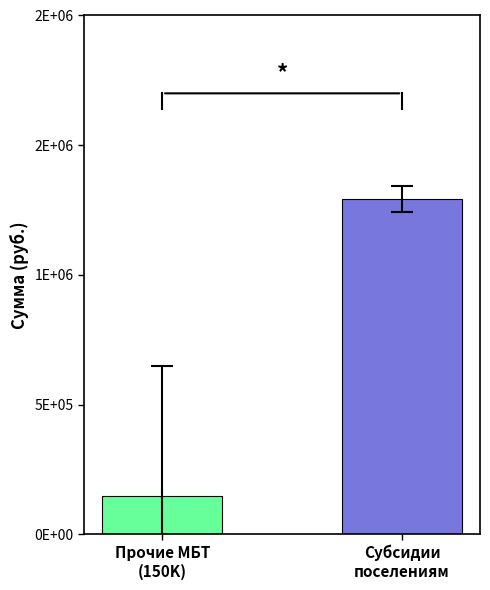

Reading left to right, what are all the values shown in this chart?

Прочие межбюджетные трансферты=150000	Субсидии бюджетам сельских поселений=1291794